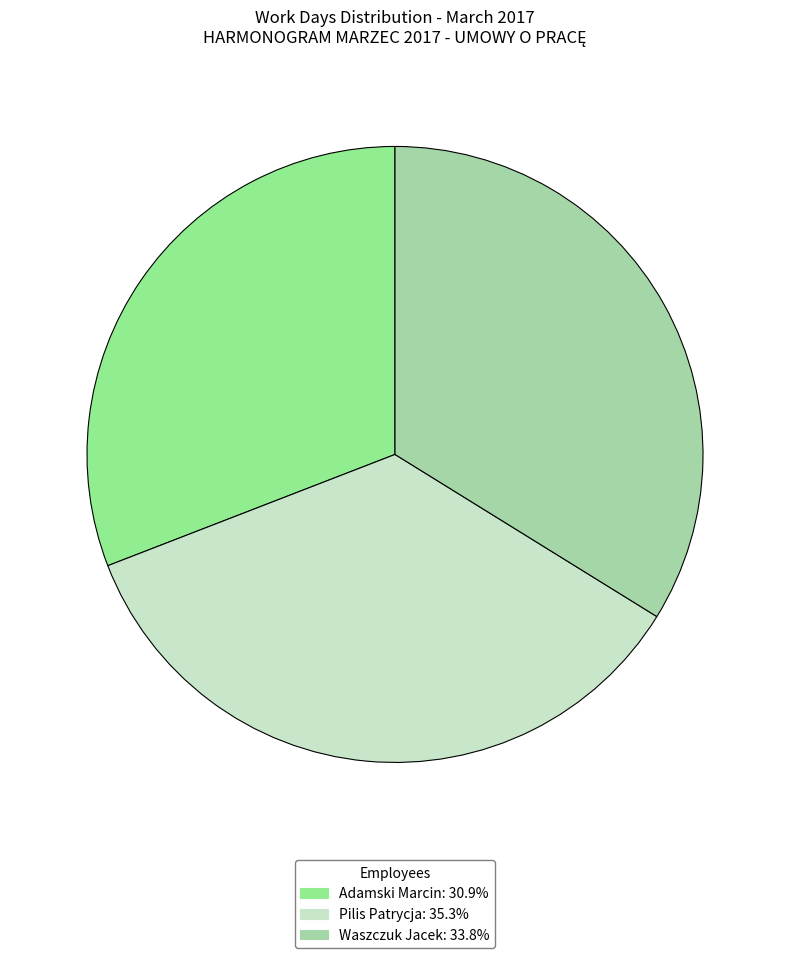

What is the largest slice in the pie chart?

Pilis Patrycja